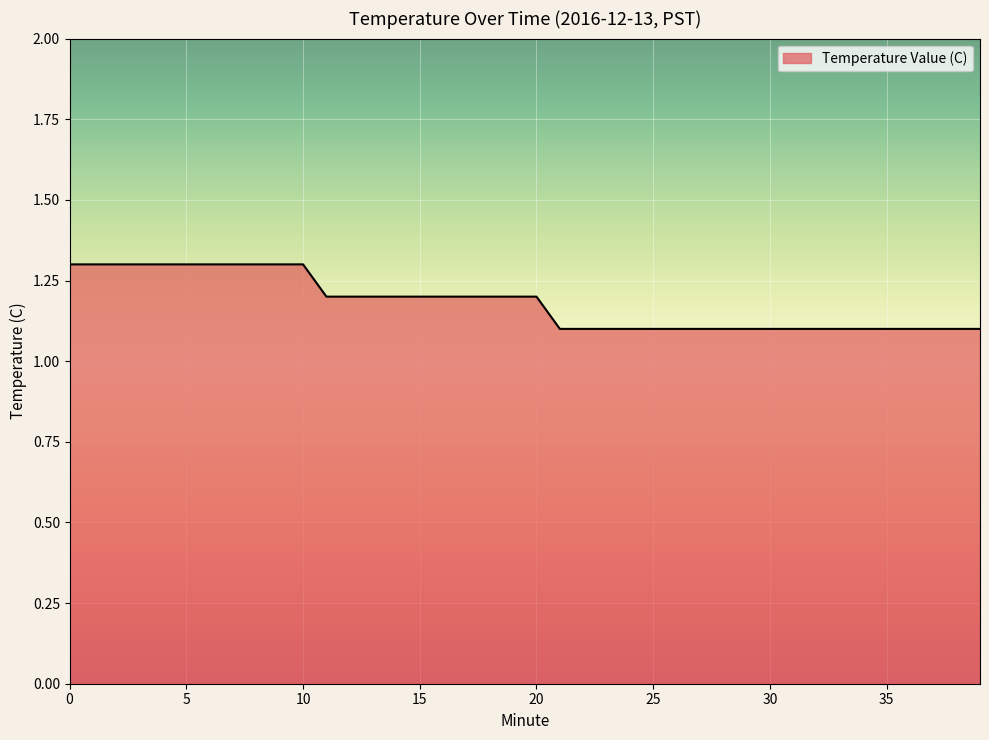

What is the maximum value shown in the chart?

1.3